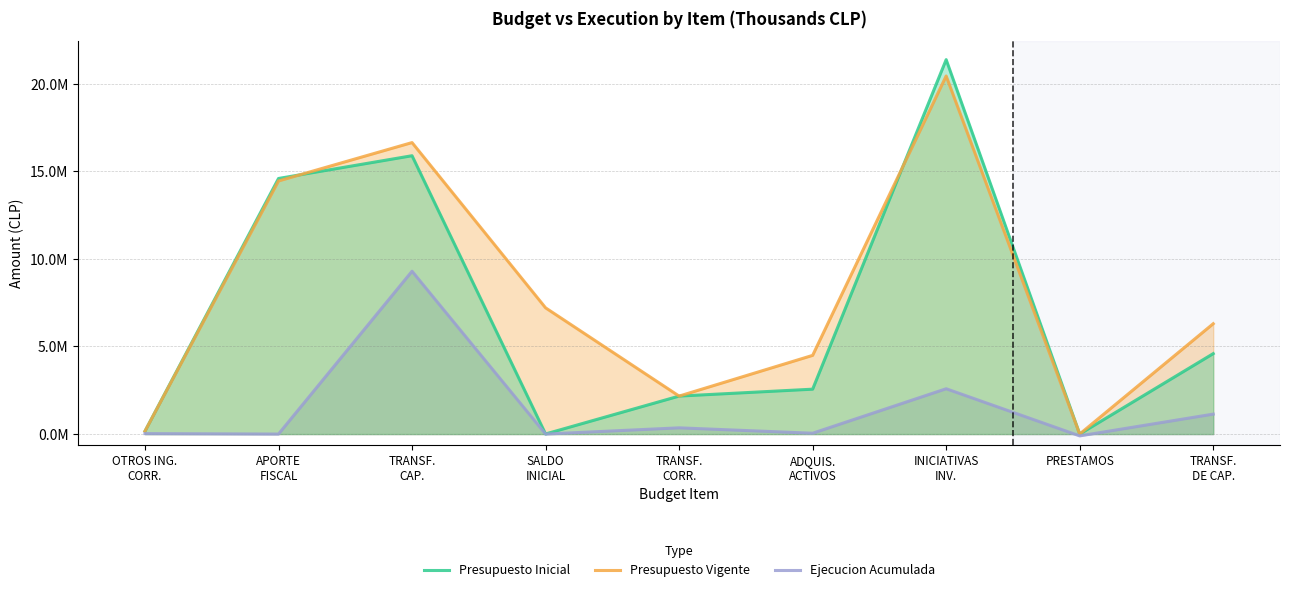

Is the value of Ejecucion Acumulada at PRESTAMOS greater than the value of Presupuesto Inicial at OTROS ING.
CORR.?

No